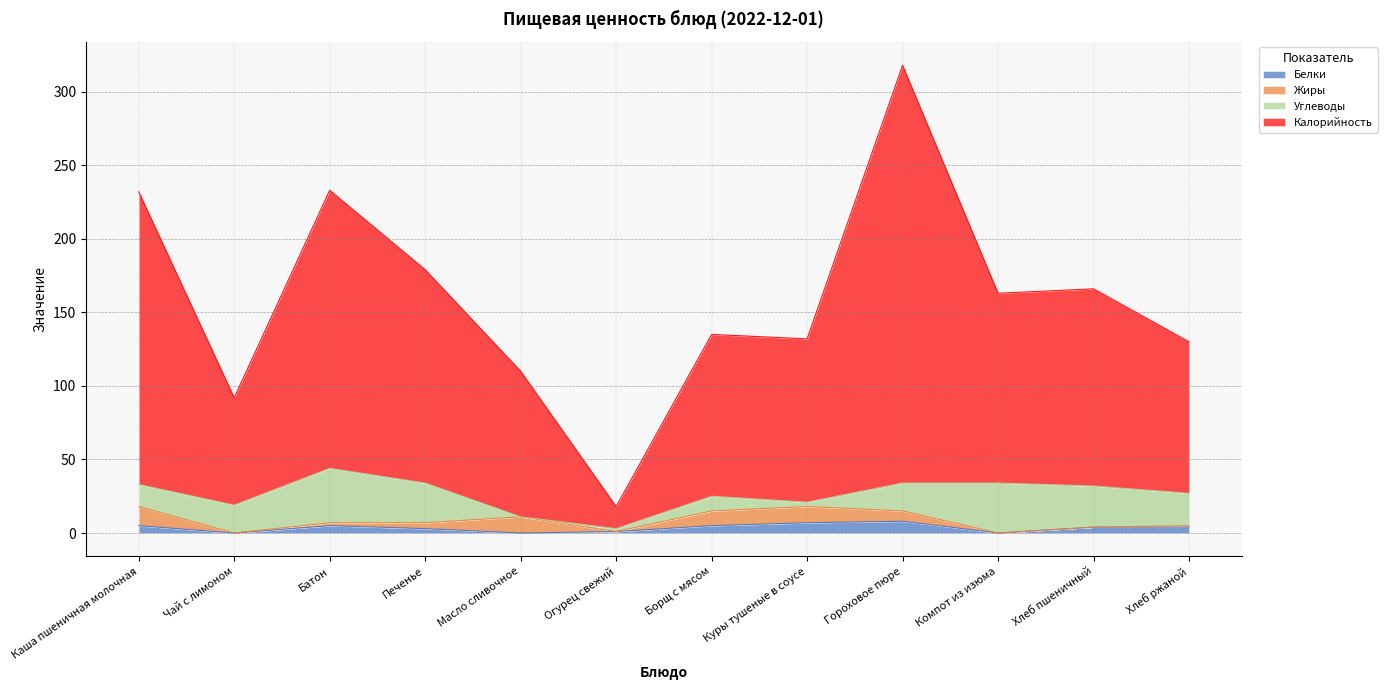

Which label corresponds to the smallest value in the chart?

Чай с лимоном